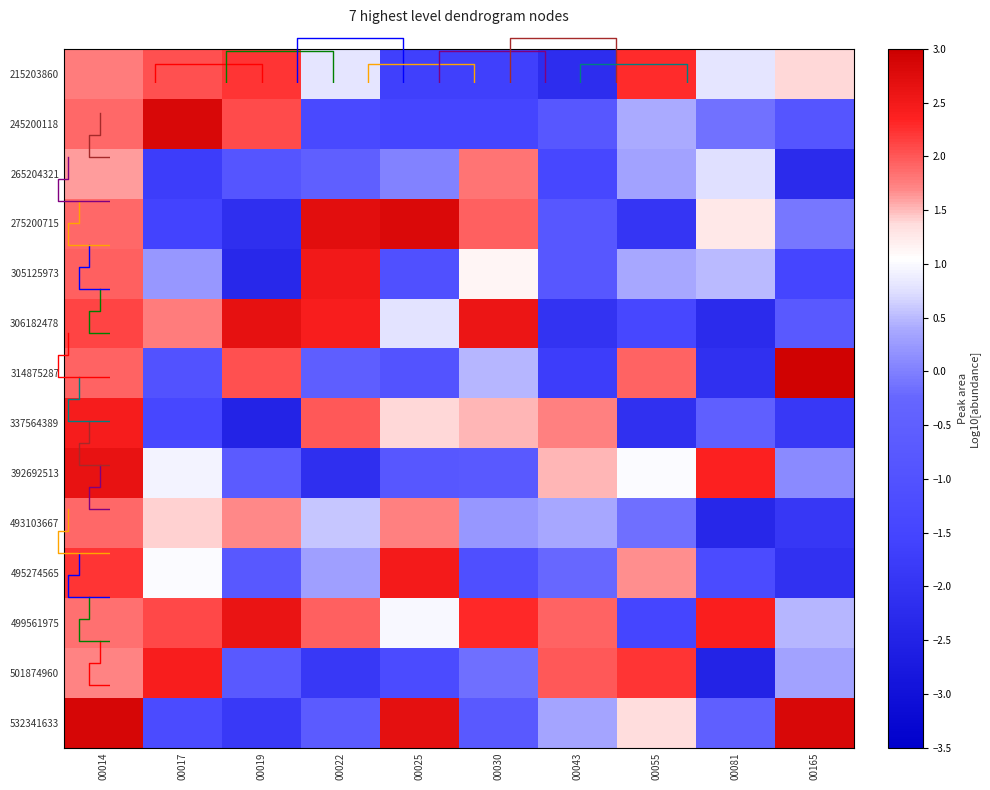

The value of 495274565 at 00014 is 1.5. True or false?

False